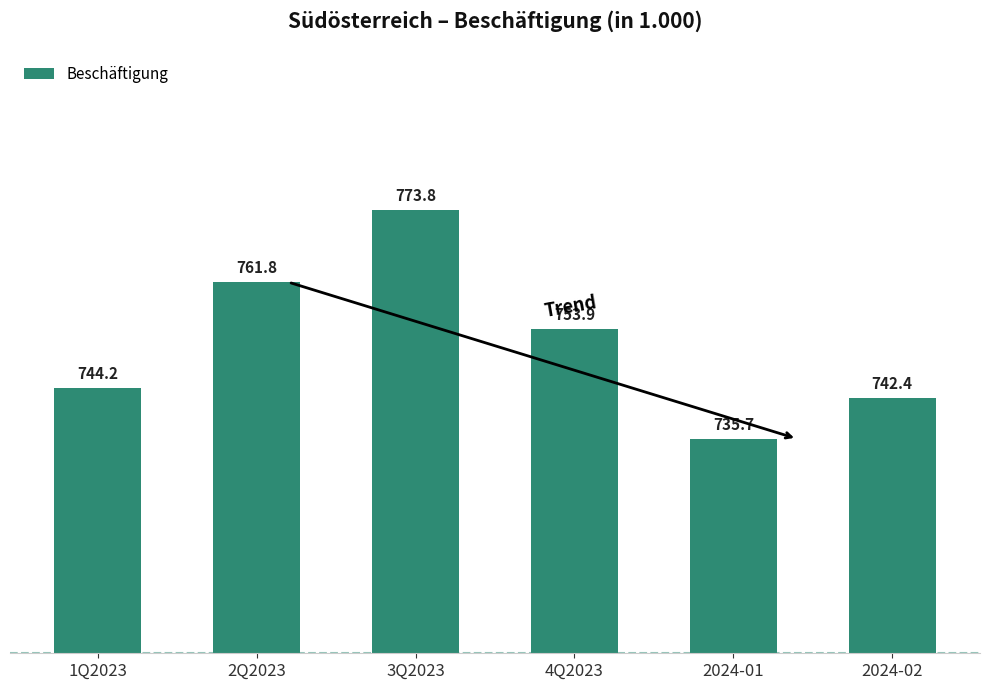

What position from the right is 2Q2023?

5